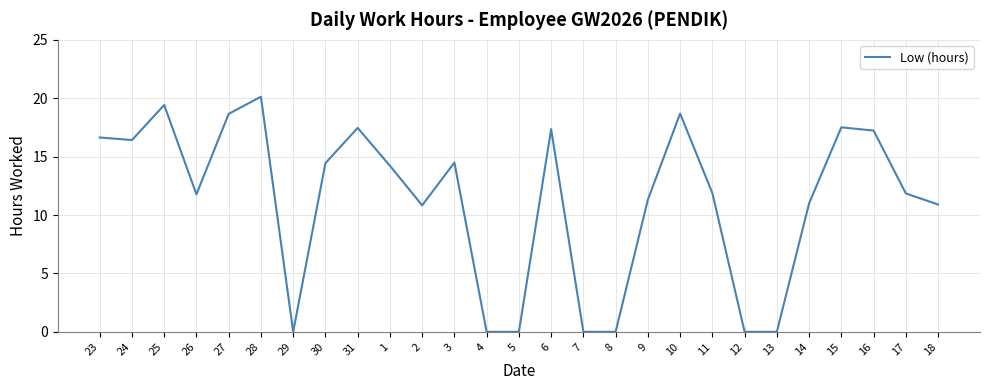

What position from the left is 4?

13